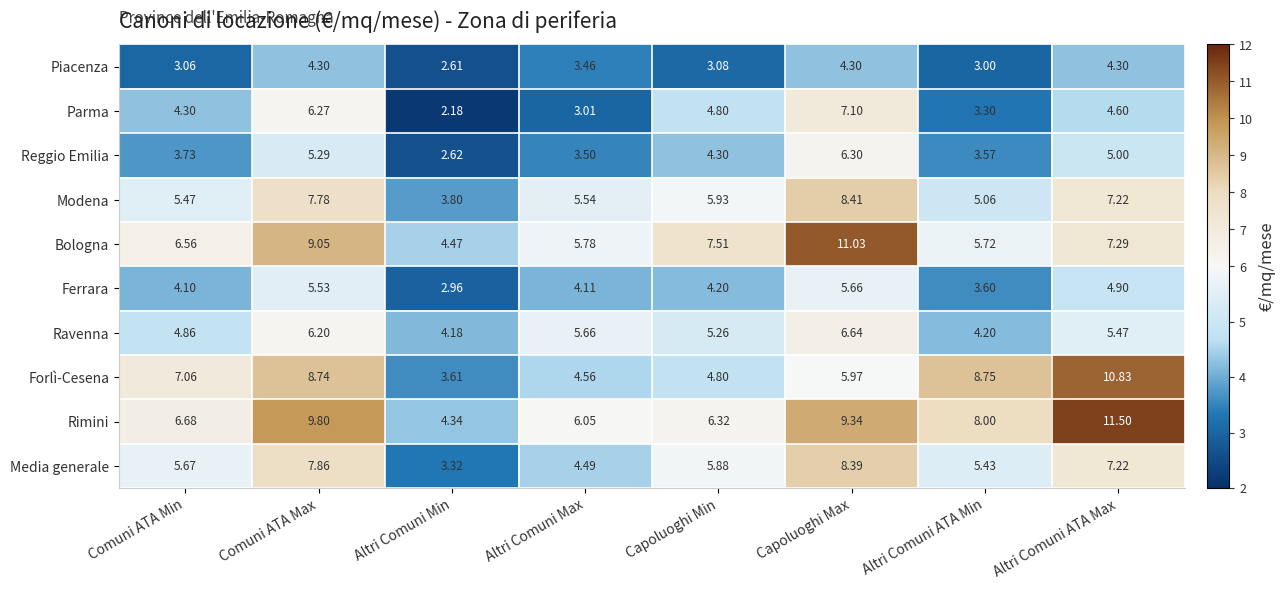

Rank the series at Capoluoghi Max from highest to lowest value.

Bologna, Rimini, Modena, Media generale, Parma, Ravenna, Reggio Emilia, Forlì-Cesena, Ferrara, Piacenza